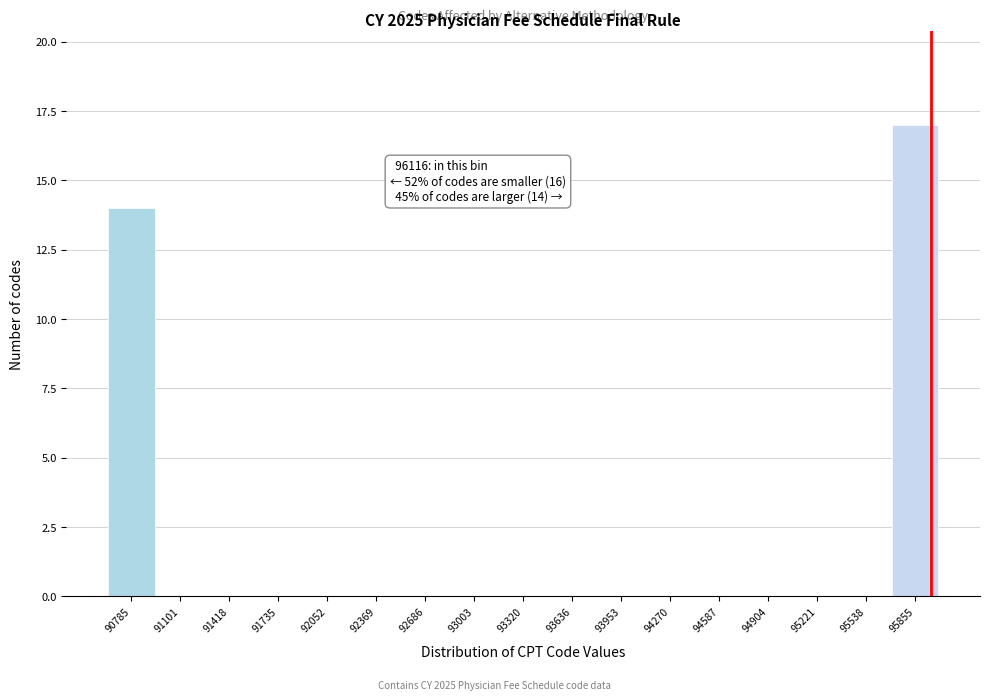

Reading left to right, extract all data points from this chart.

90785=14	91101=0	91418=0	91735=0	92052=0	92369=0	92686=0	93003=0	93320=0	93636=0	93953=0	94270=0	94587=0	94904=0	95221=0	95538=0	95855=17